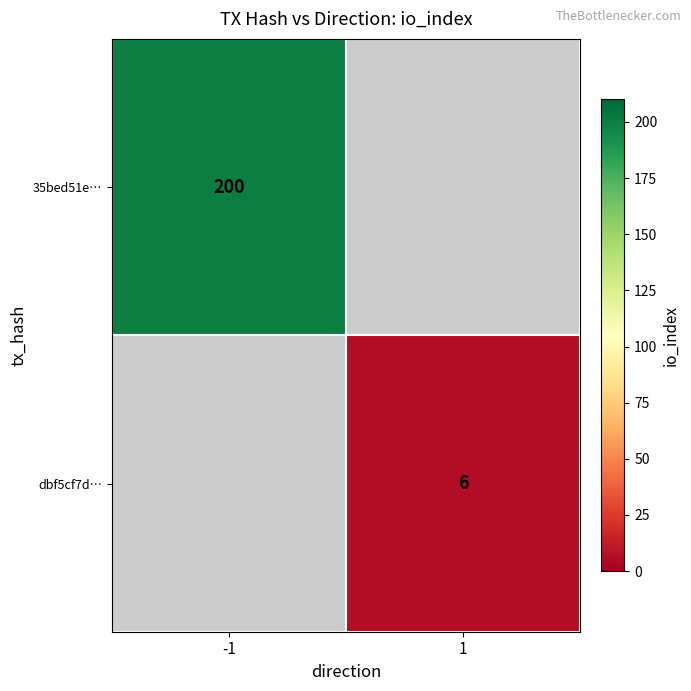

What is the maximum value shown in the chart?

200.0